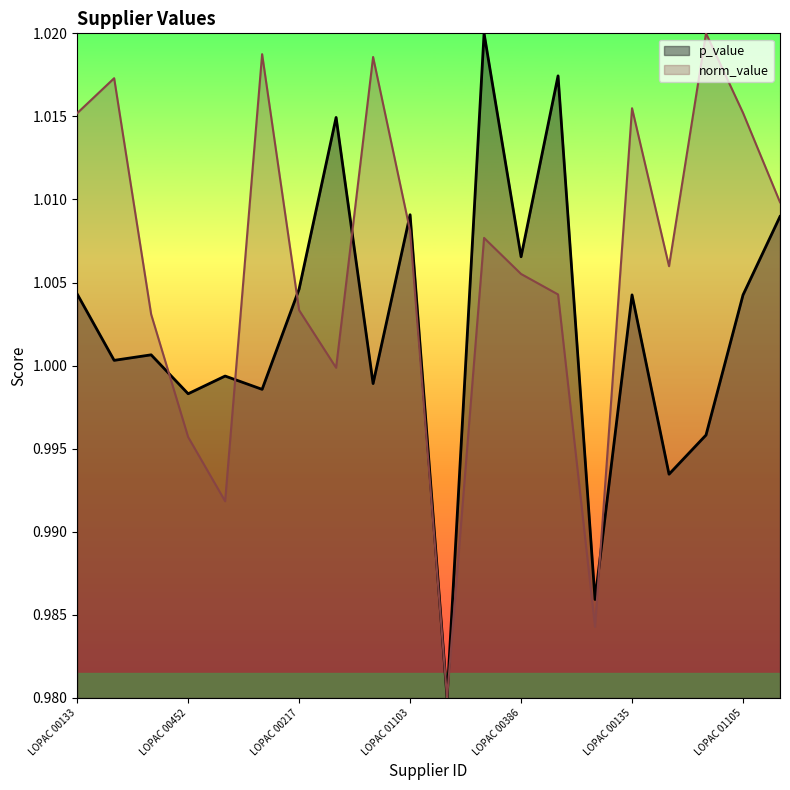

What is the greatest value displayed?

1.0